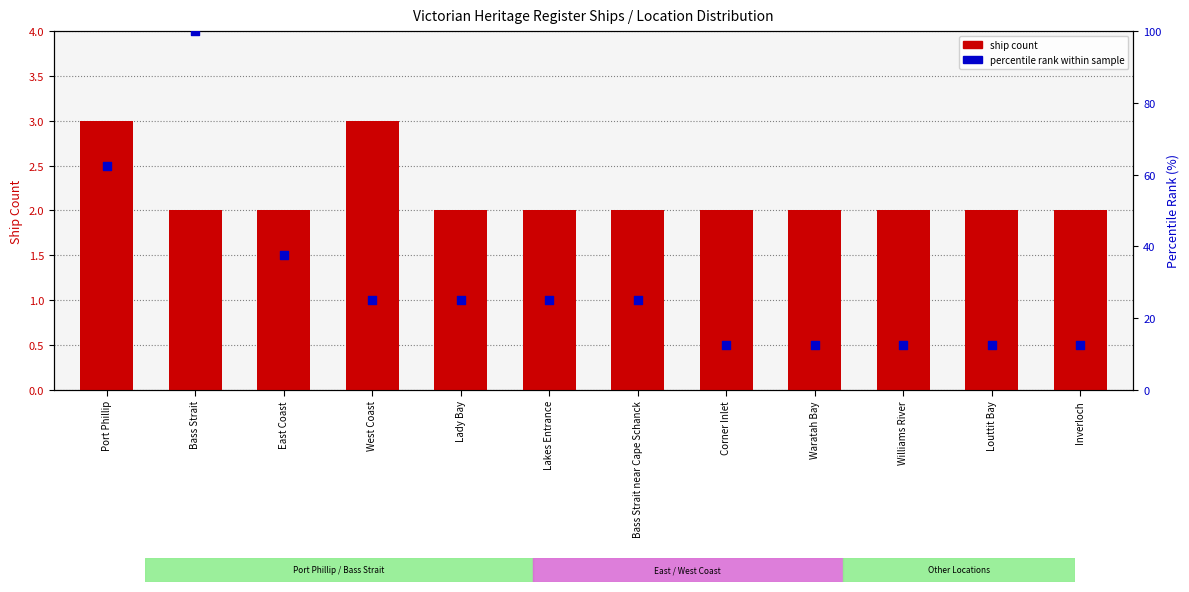

Which series contains the lowest Y value?

ship count